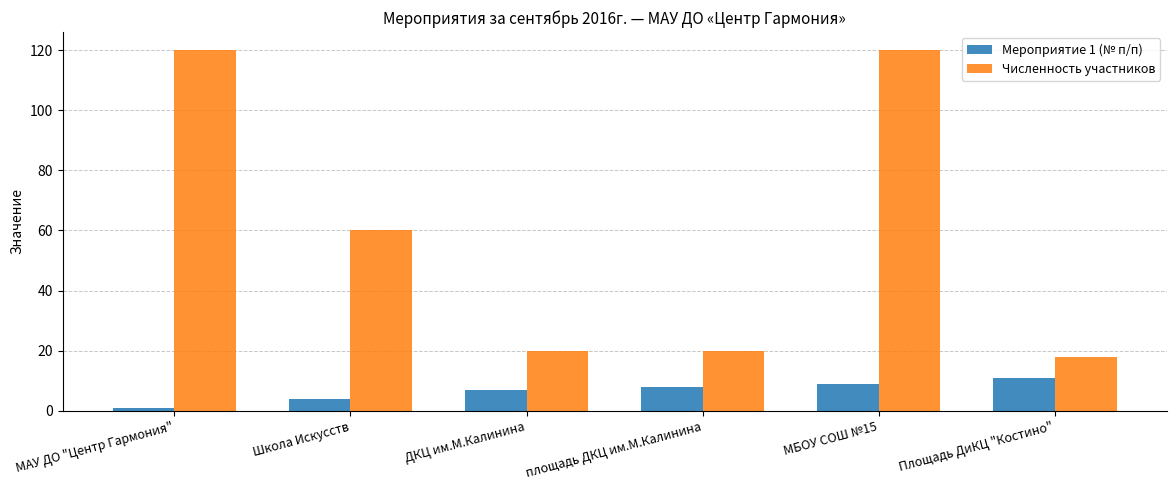

What is the spread (max minus min) of values at МАУ ДО "Центр Гармония"?

119